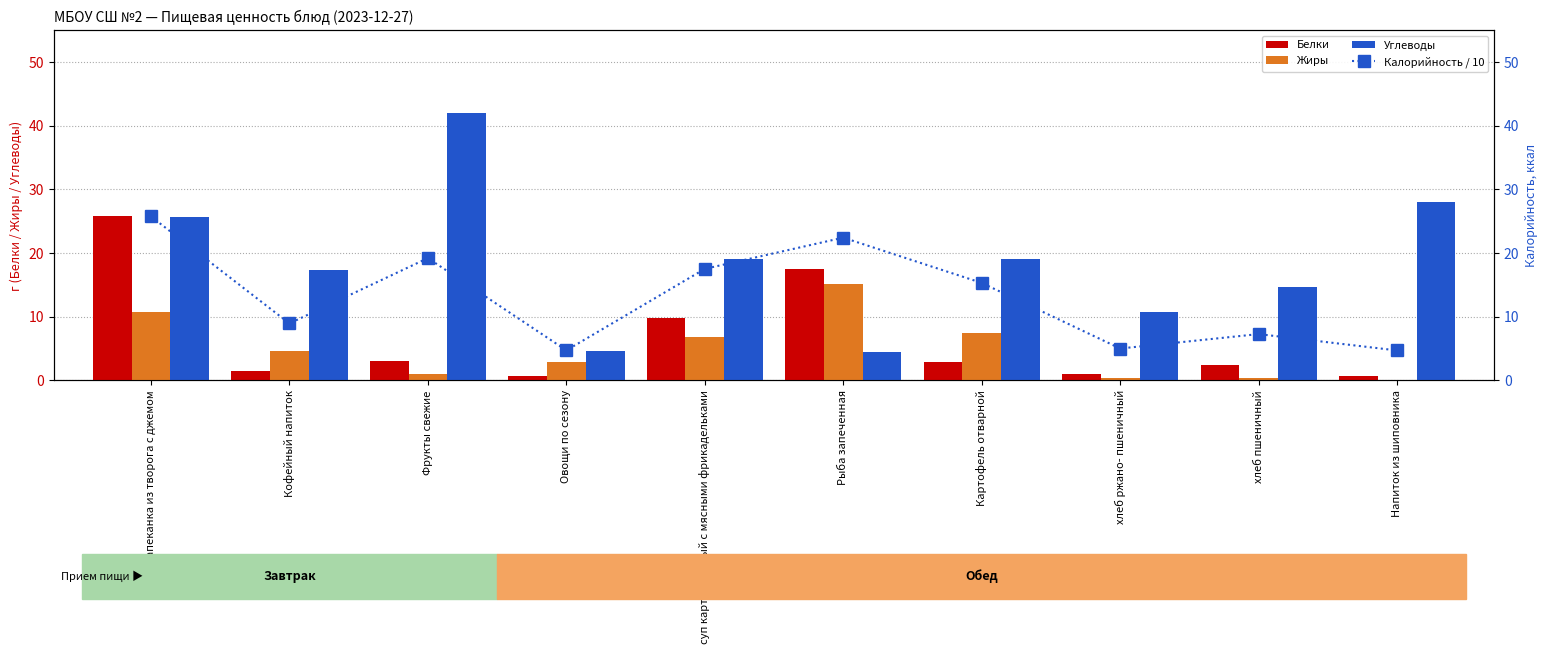

Does the chart contain stacked bars?

No